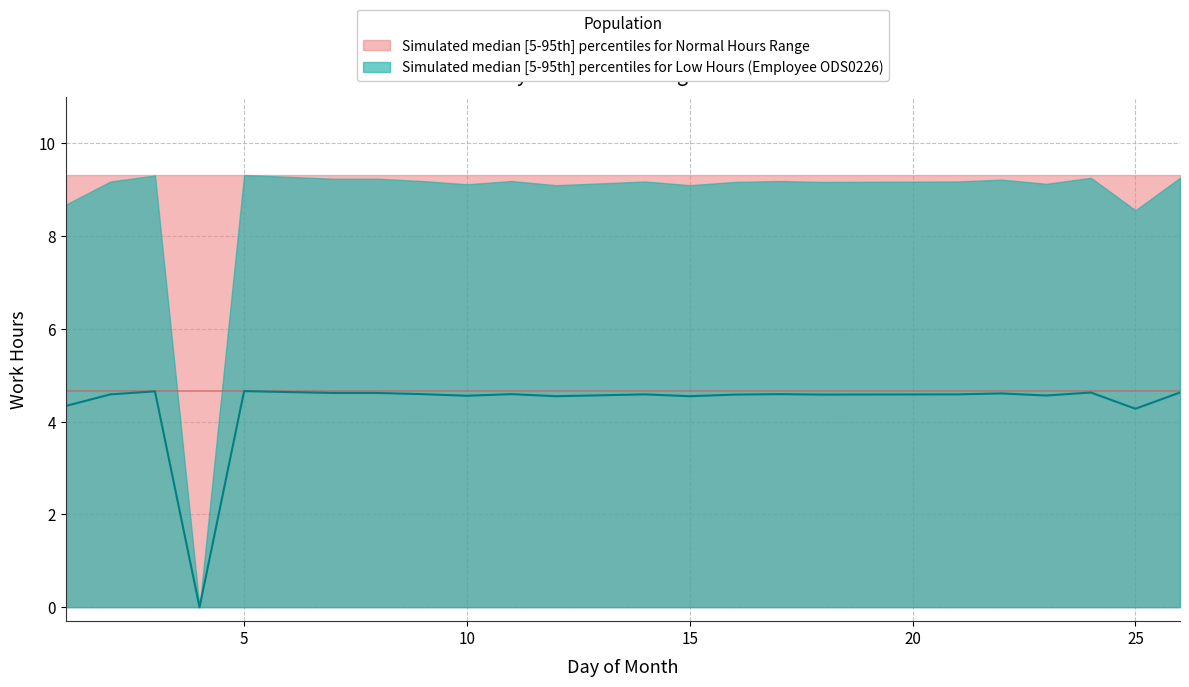

What is the value of the Low_median point at the 8th from the left?

4.6